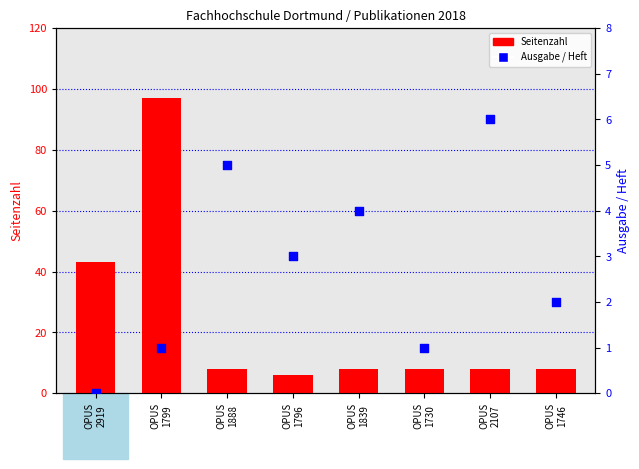

At which category is the sum across all series the highest?

OPUS
1799